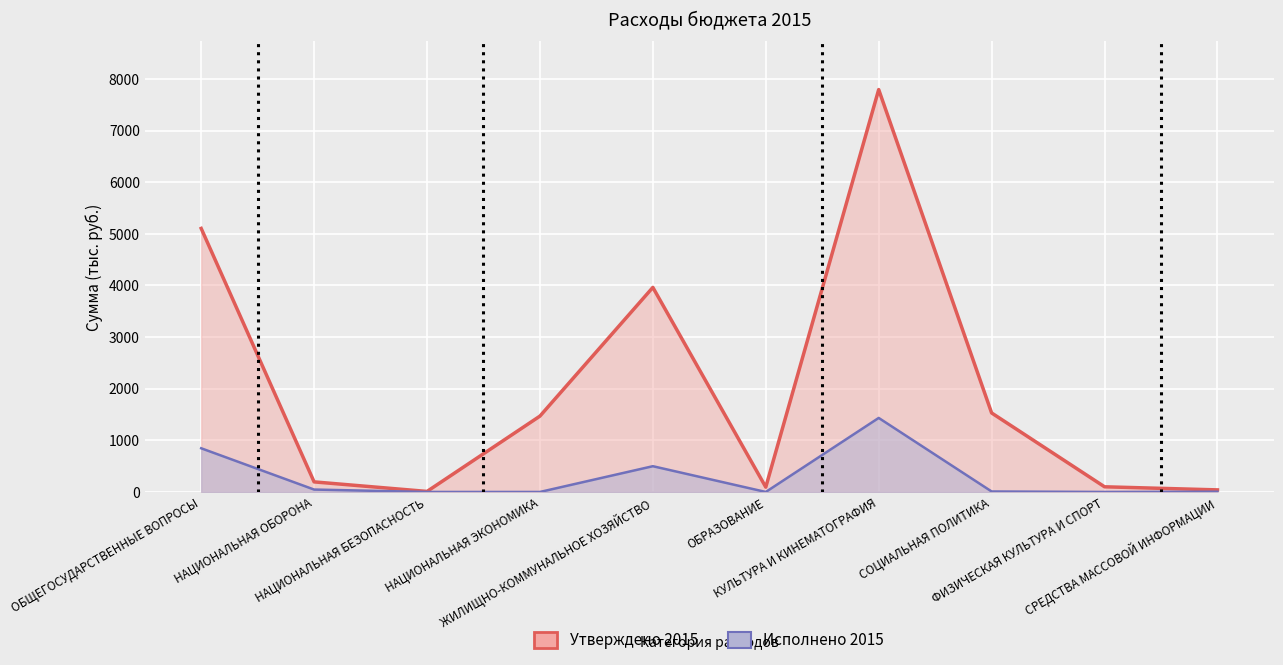

At which category is the sum across all series the highest?

КУЛЬТУРА И КИНЕМАТОГРАФИЯ